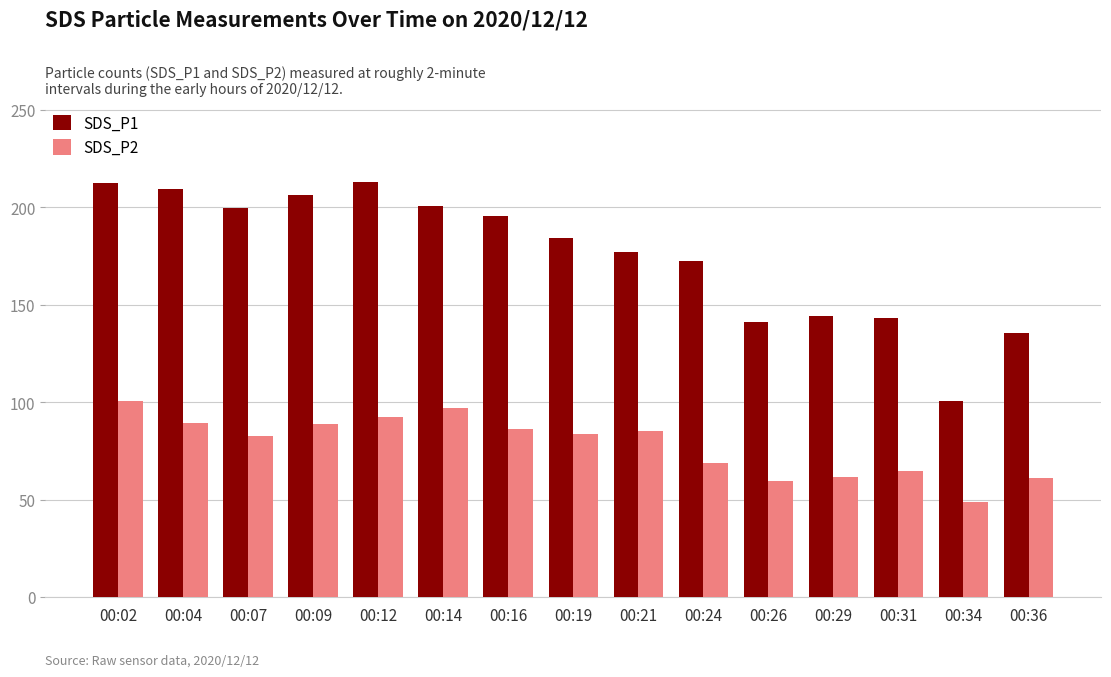

The value of SDS_P1 at 00:21 is 76.5. True or false?

False